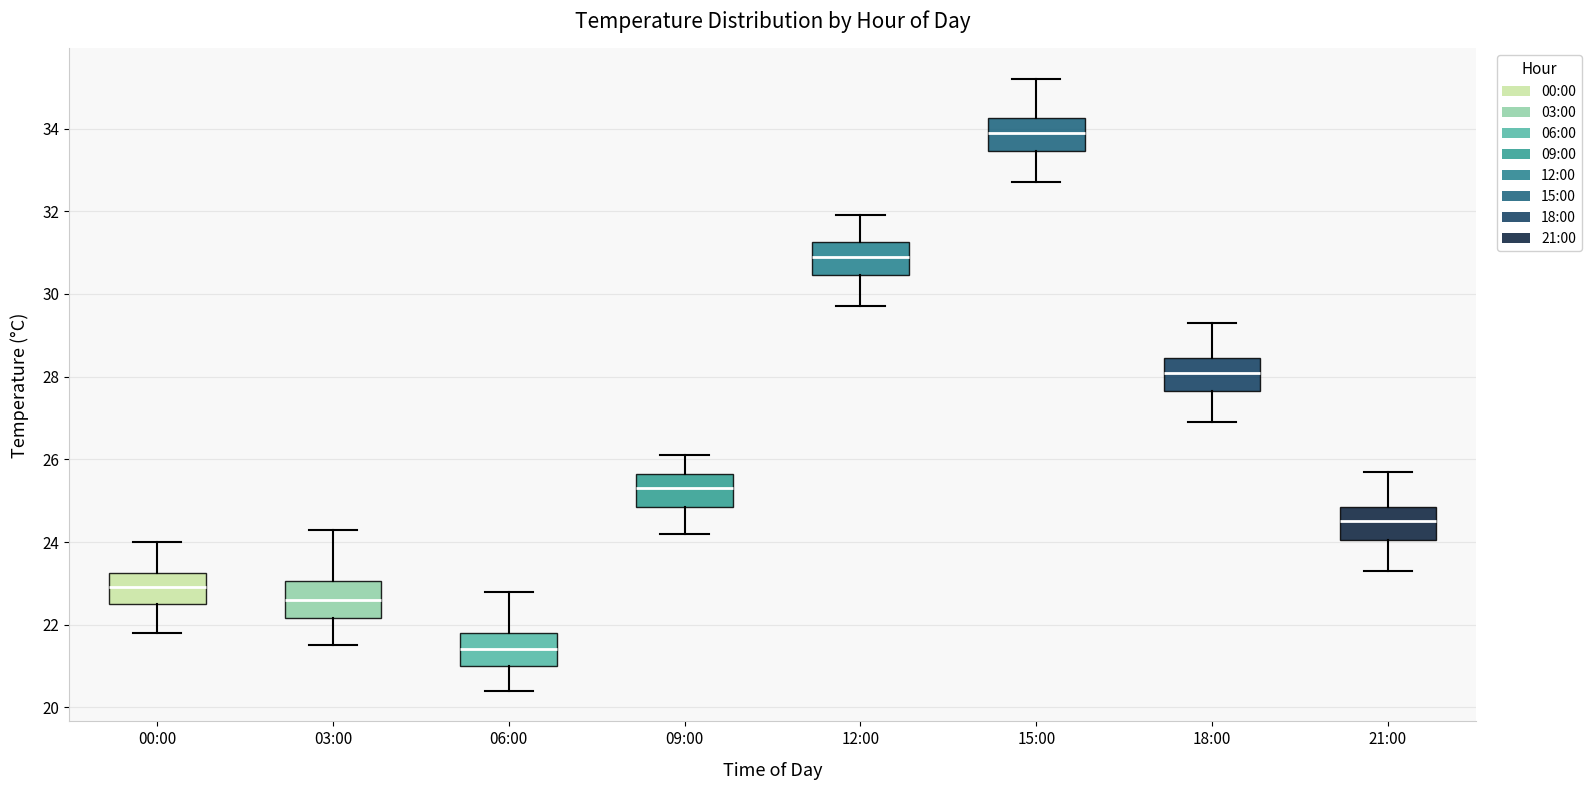

Where does the lower whisker of the box for 12:00 end on the y-axis? The values are not printed on the chart, so give them approximately, as read against the axis.

29.8